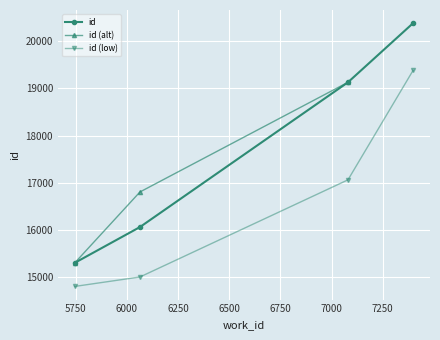

List the labels in order of value, smallest first.

5746, 6064, 7080, 7398